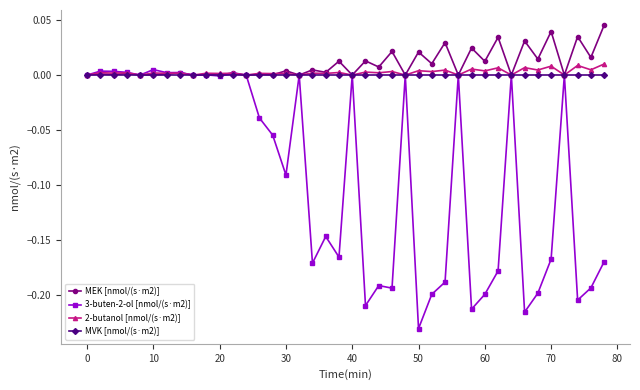

True or false: 2-butanol [nmol/(s·m2)] has more than 0 points higher than both neighbors.

True